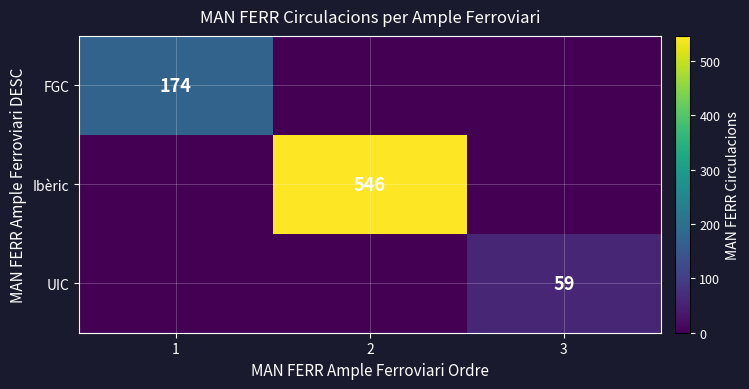

Is it true that FGC equals 174 at 1?

True